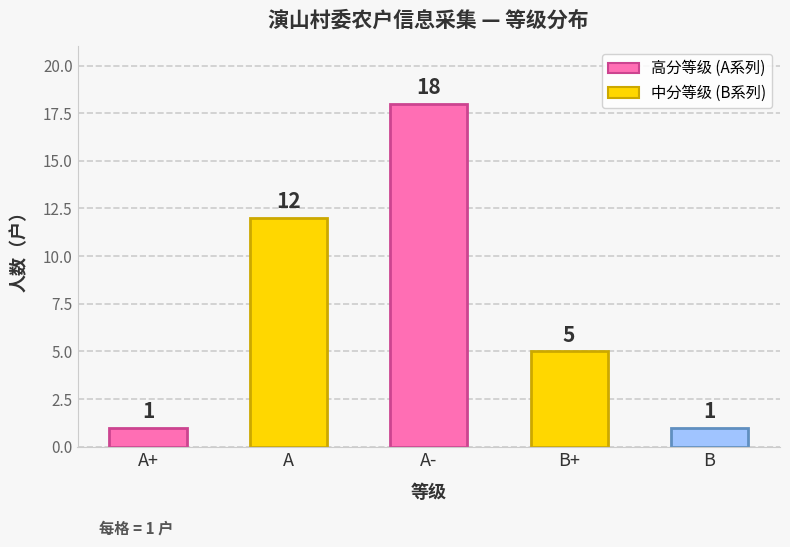

What is the difference between the second highest and second lowest values?

11